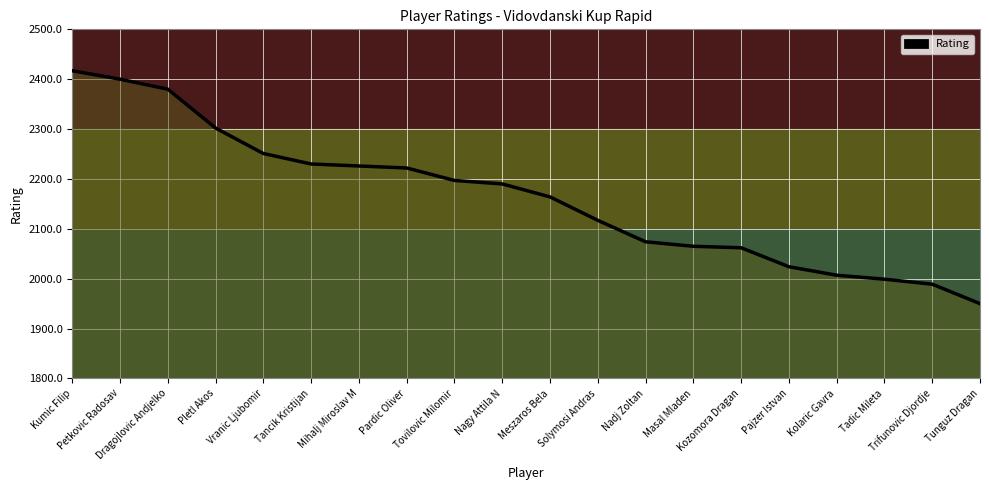

Reading left to right, transcribe all the data shown in this chart.

2417	2400	2380	2302	2251	2230	2226	2222	2197	2190	2164	2117	2074	2065	2062	2024	2007	1999	1989	1950